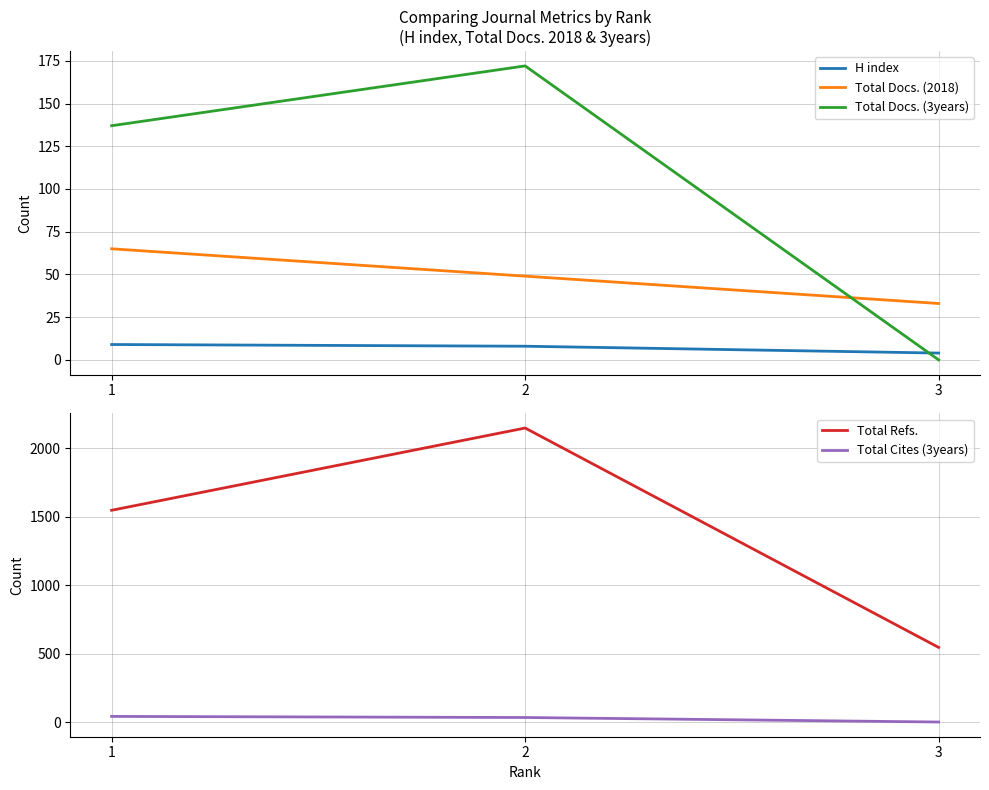

How many data points does each series have?

3